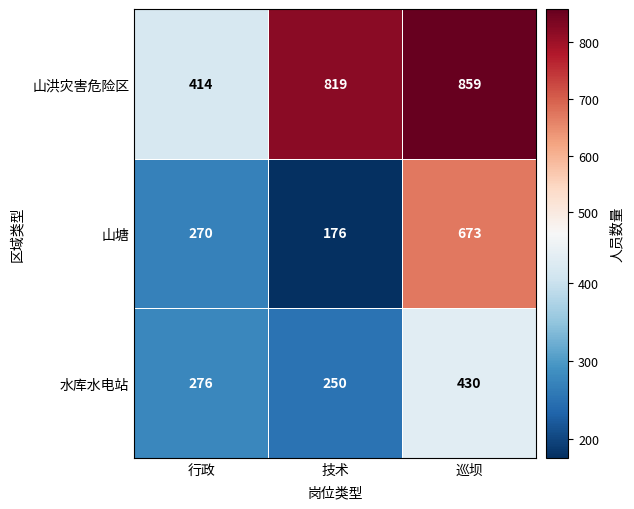

Which series has the largest range (max minus min)?

山塘